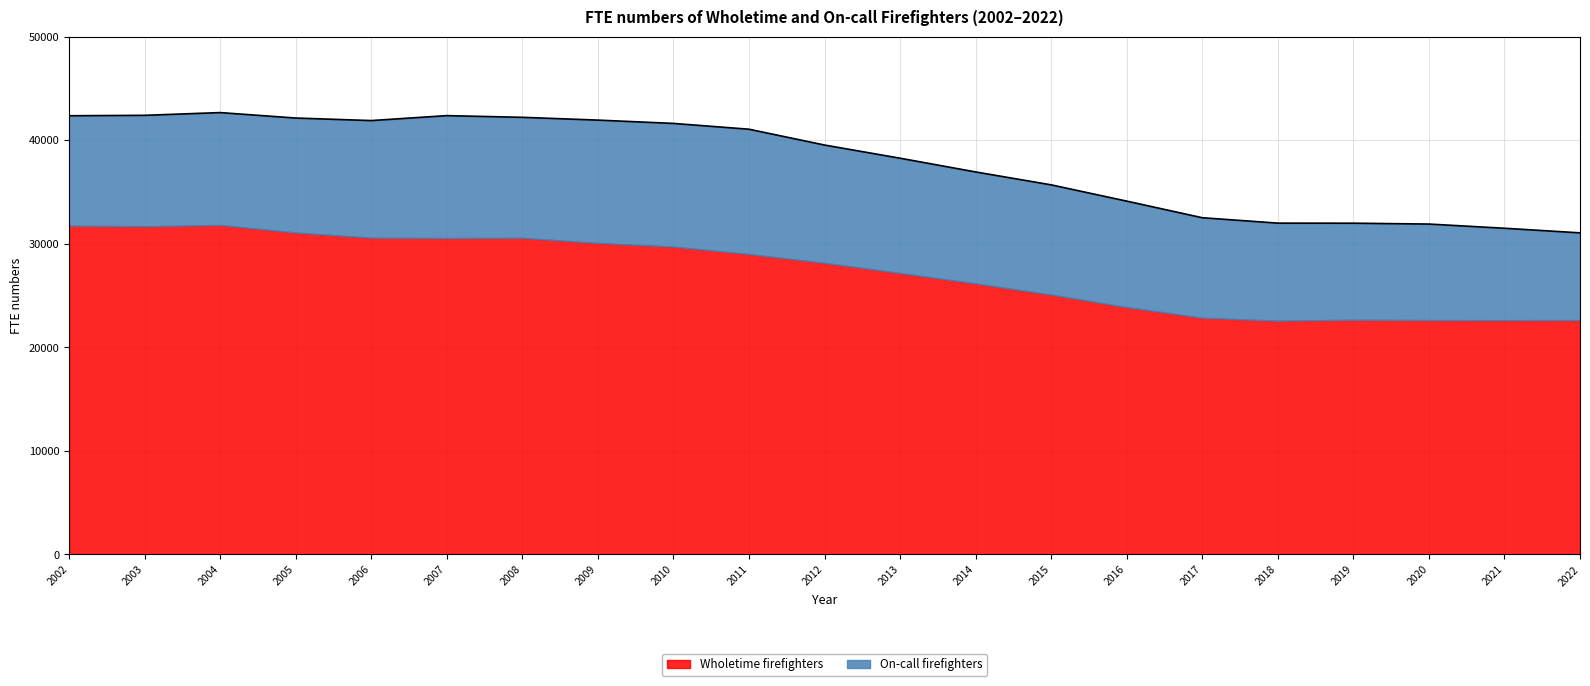

Where does the data first go above 39545?

2002